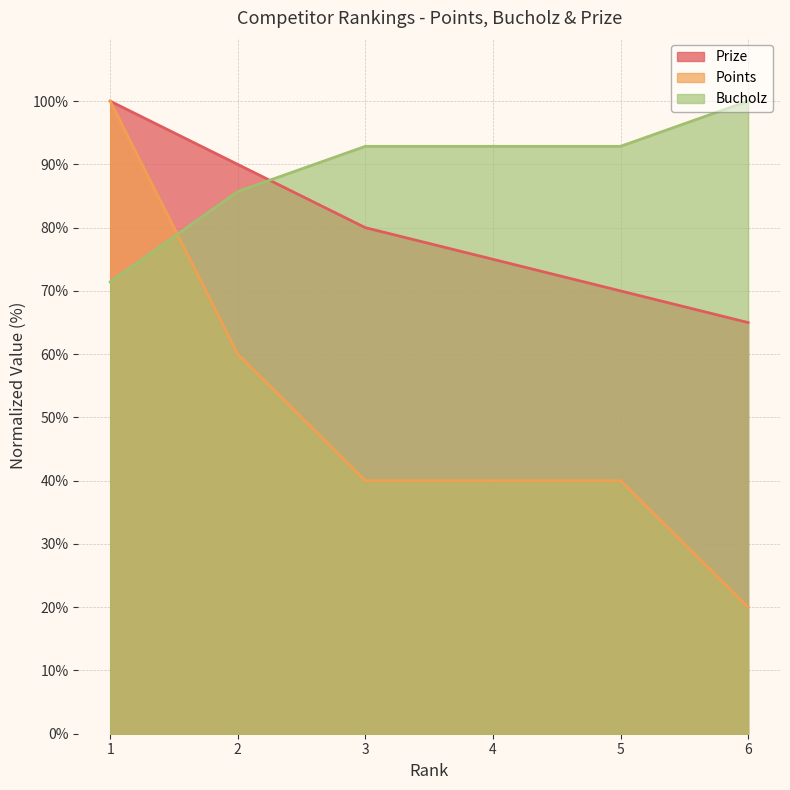

What is the maximum value for Bucholz?

100.0